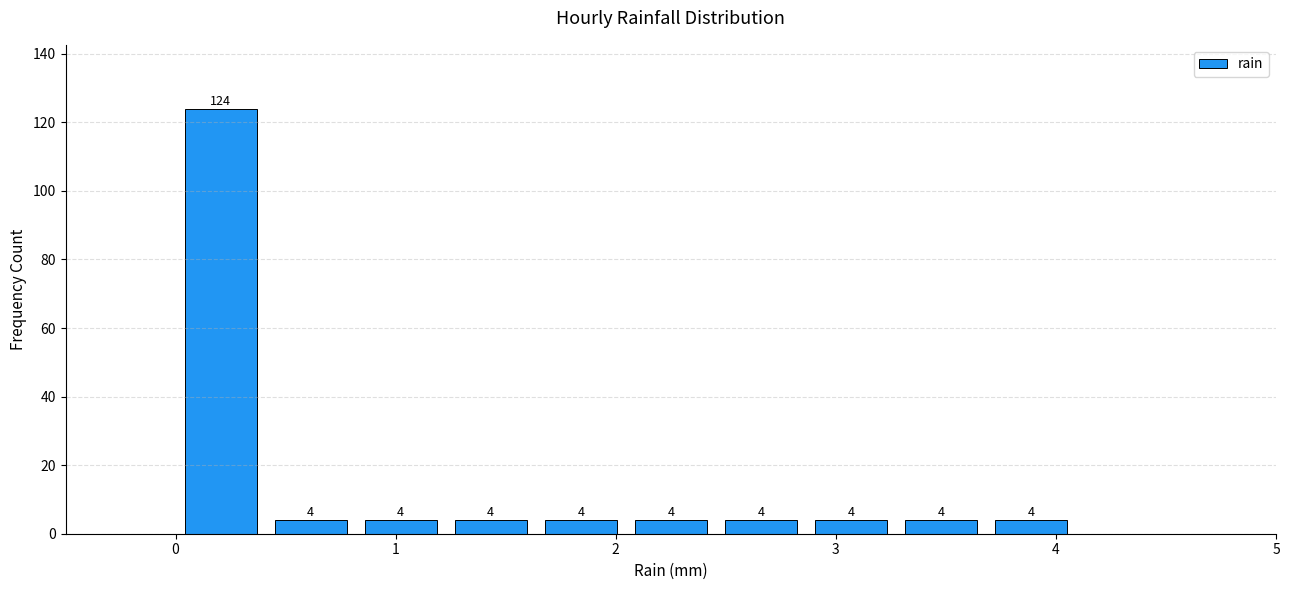

Which range on the x-axis has the tallest bar?

0.0 to 0.4